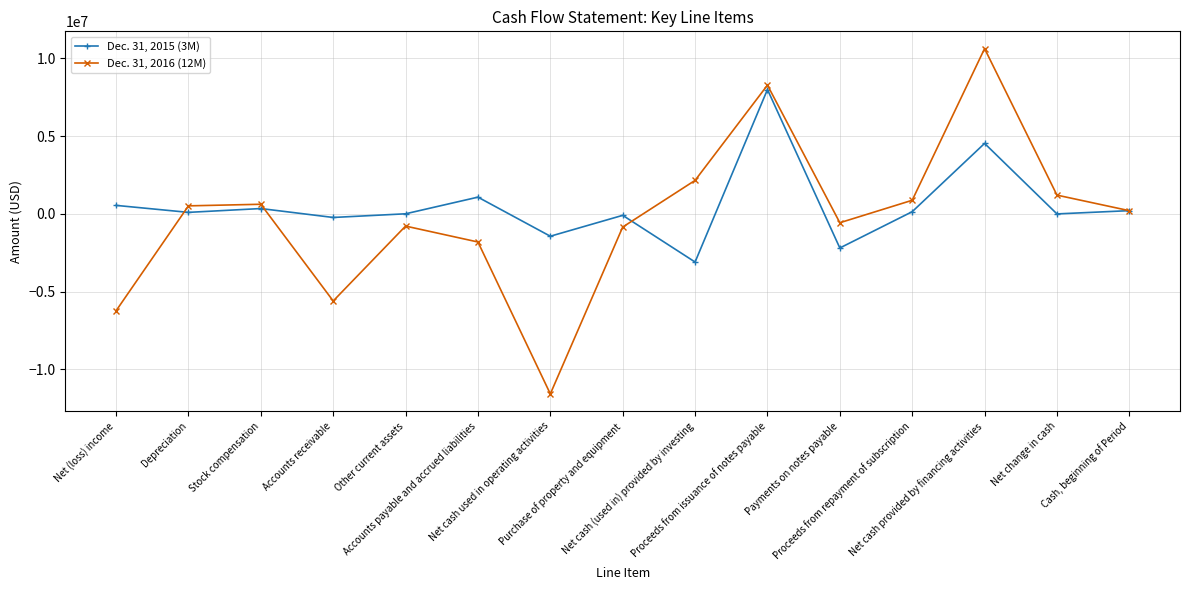

Is the value of Dec. 31, 2016 (12M) at Accounts receivable greater than the value of Dec. 31, 2015 (3M) at Accounts payable and accrued liabilities?

No